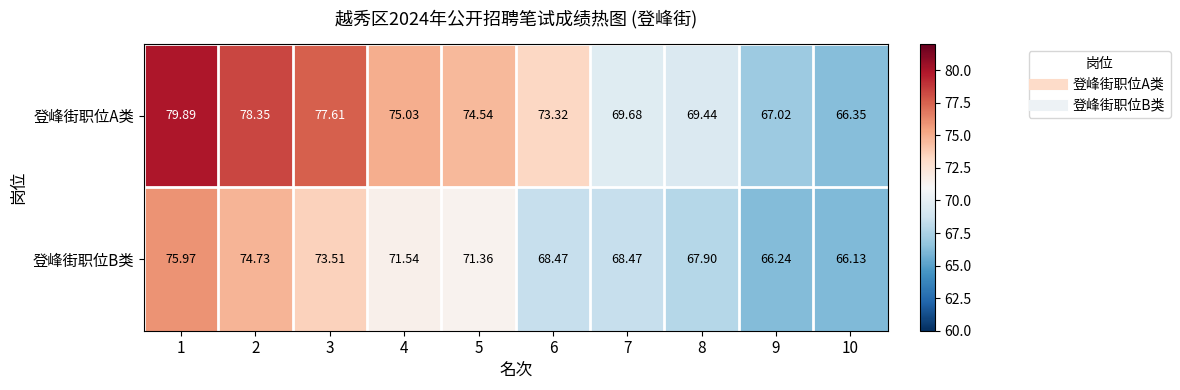

What is the greatest value displayed?

79.9